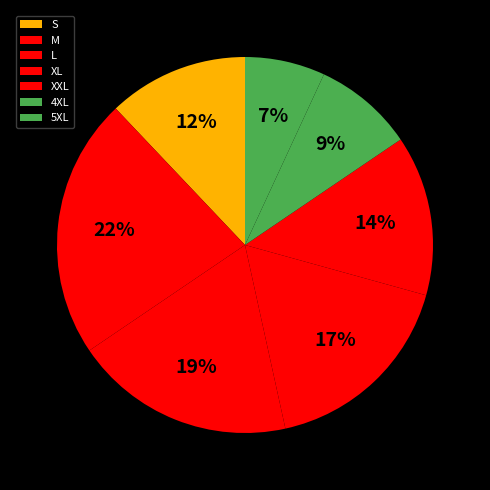

Which category has the smallest portion of the pie?

5XL